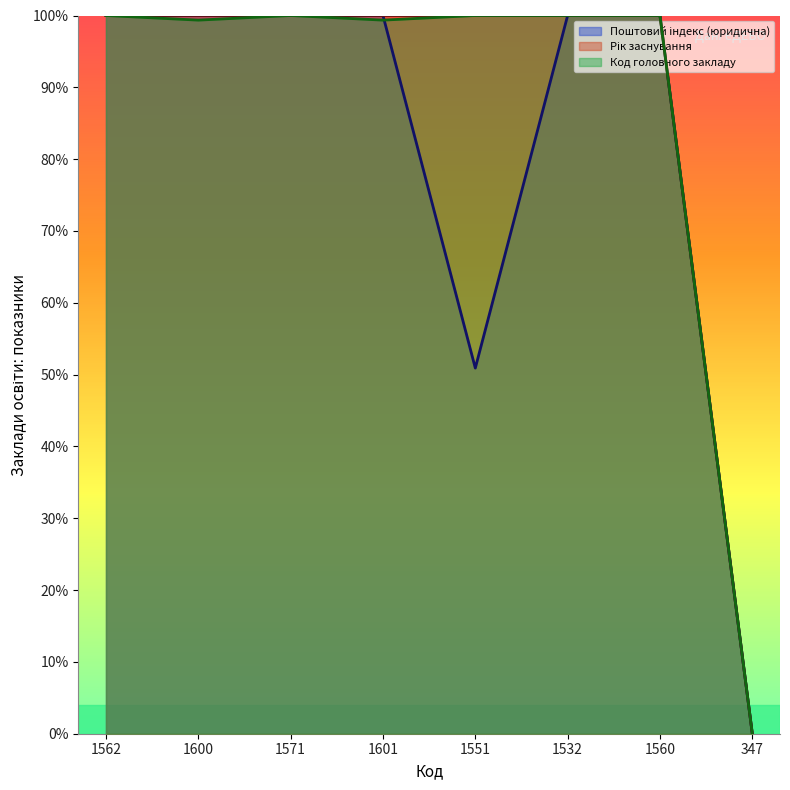

Where is Рік заснування nearest to the value 50?

1562